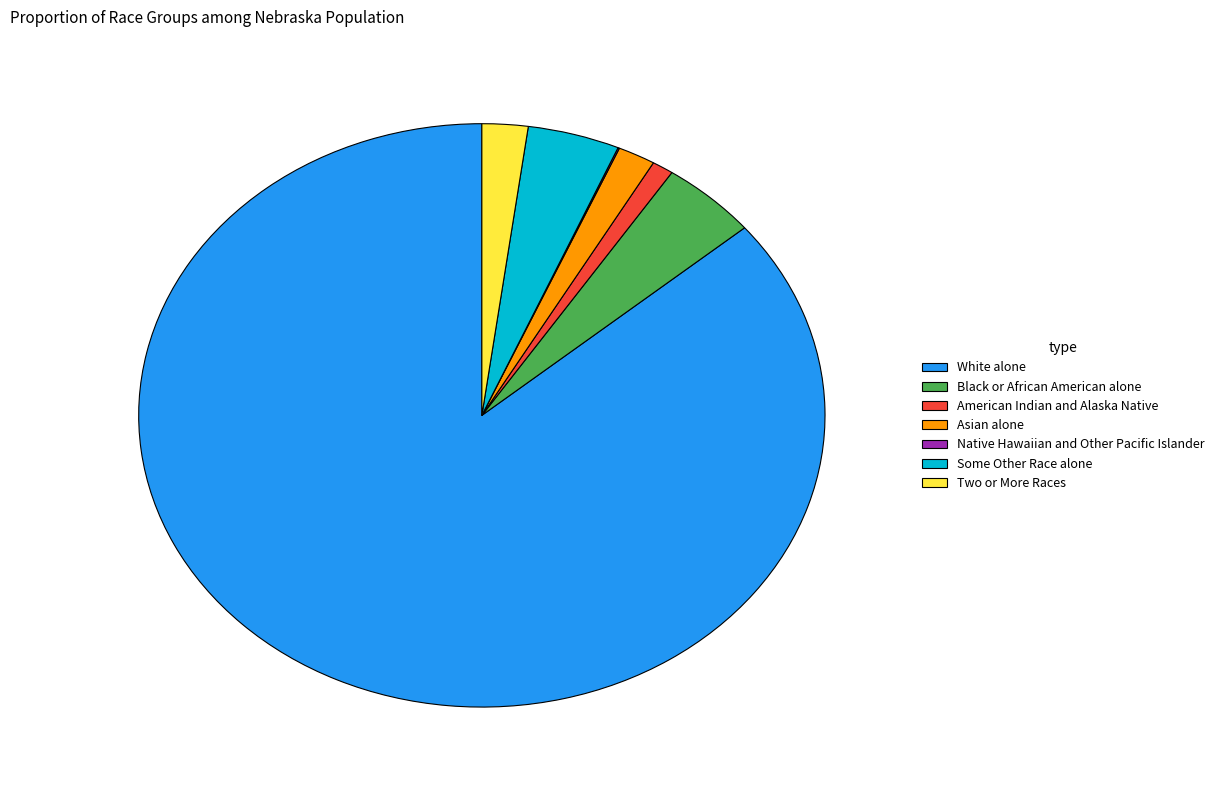

Which has a higher value, American Indian and Alaska Native or Two or More Races?

Two or More Races